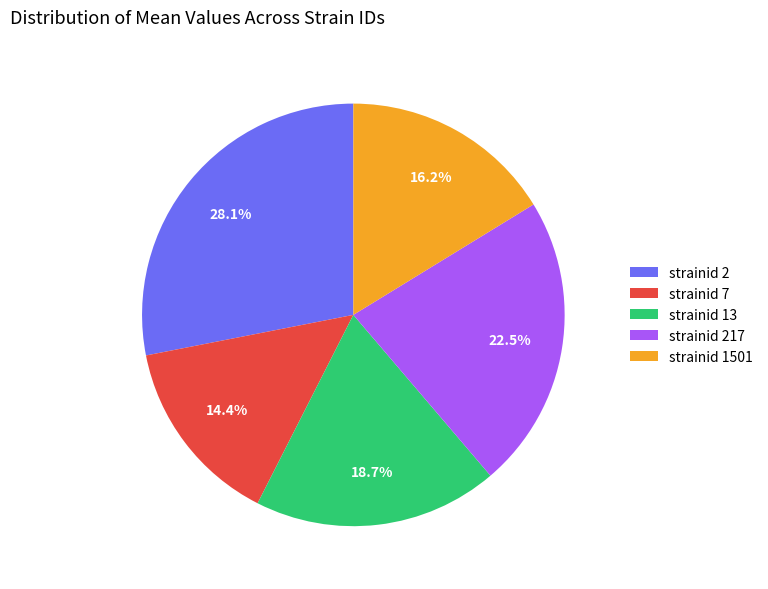

Does any single category account for the majority?

No